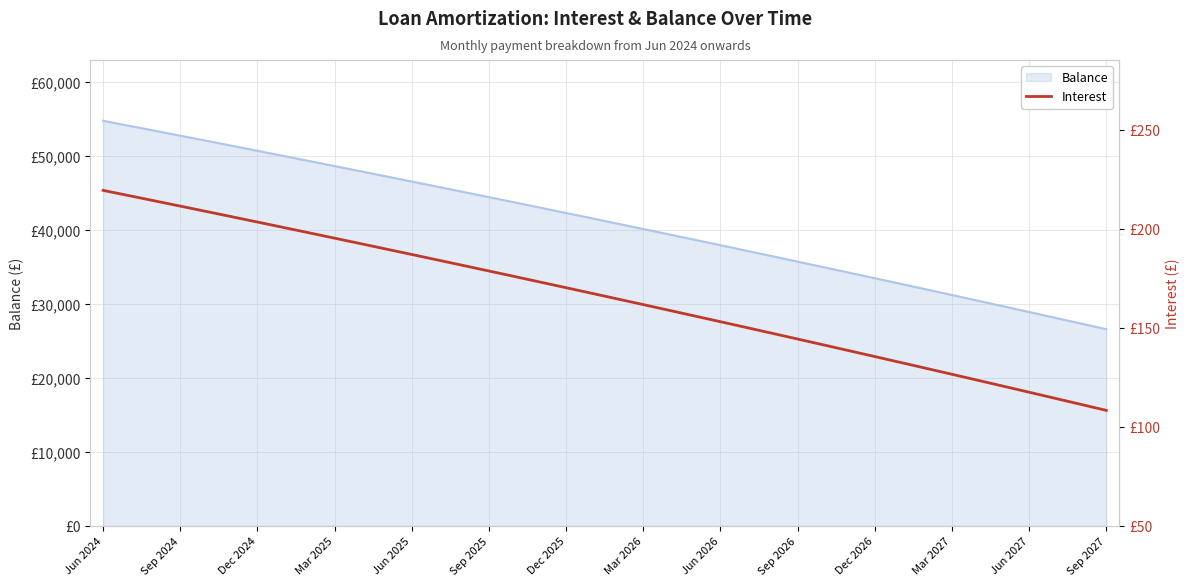

Does the chart have visible grid lines?

Yes